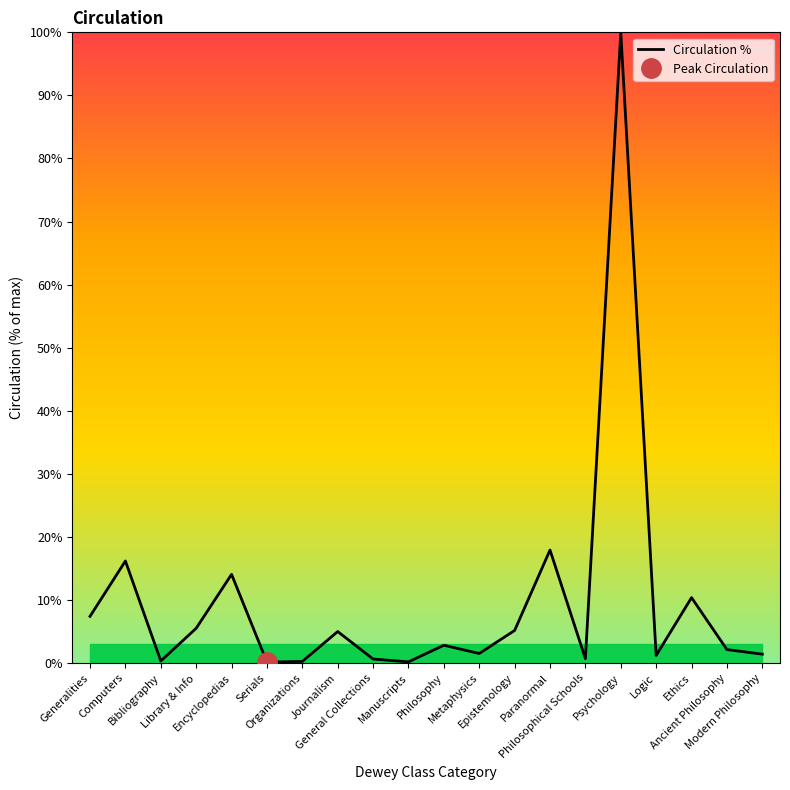

What is the sum of the values at Ancient Philosophy and Psychology?

102.1